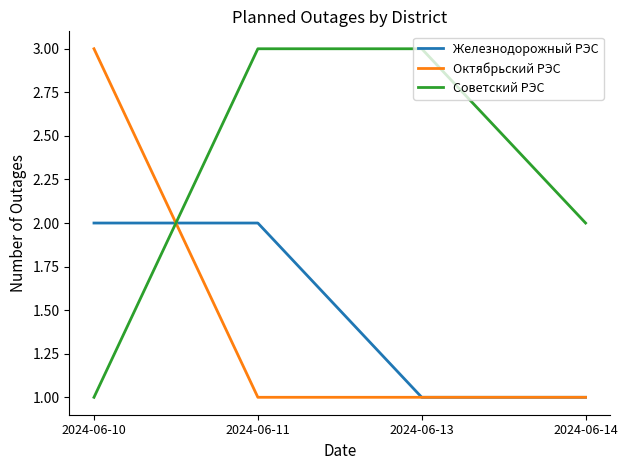

Which category has the highest value in the Октябрьский РЭС series?

2024-06-10